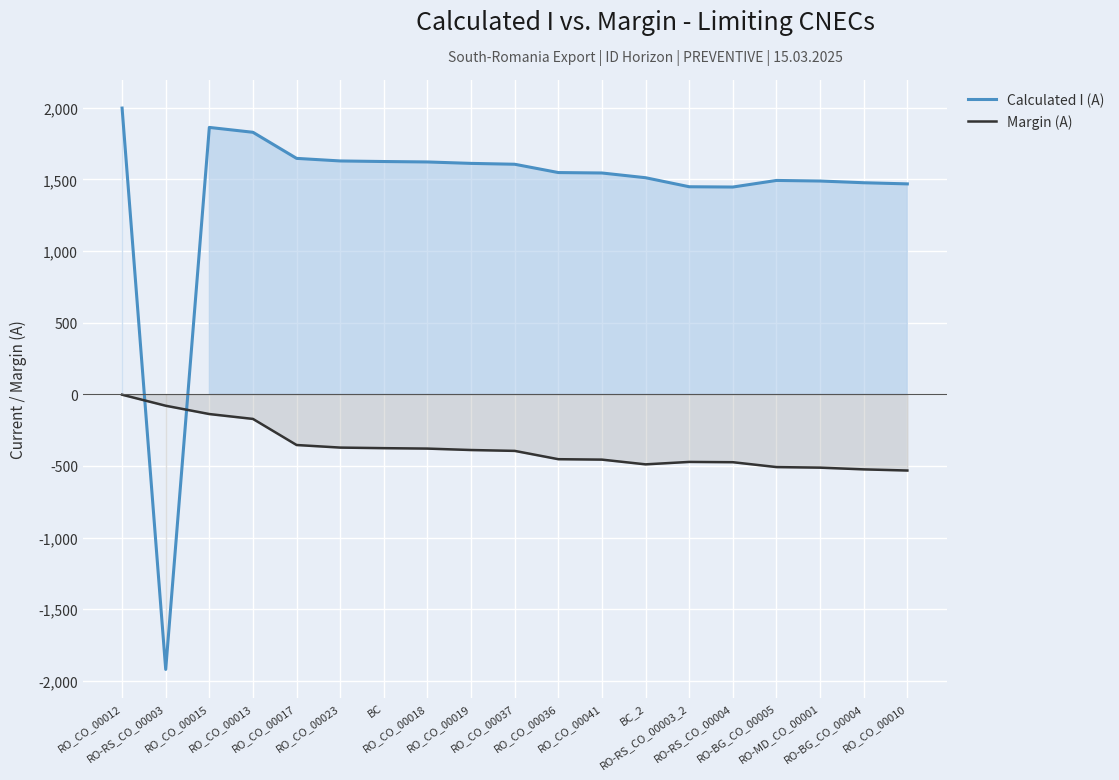

Is it true that Calculated I (A) equals 2549 at RO_CO_00017?

False